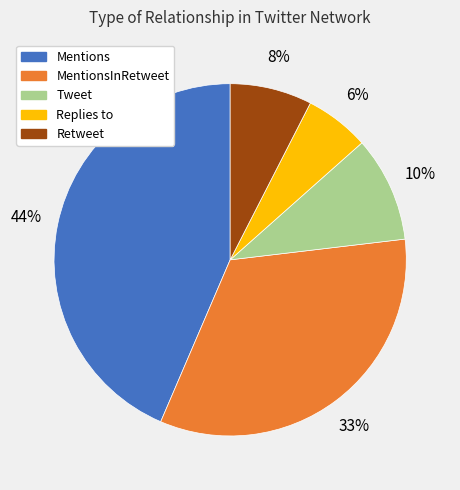

To the nearest percent, what is the difference between the largest and smallest slice percentages?

38%